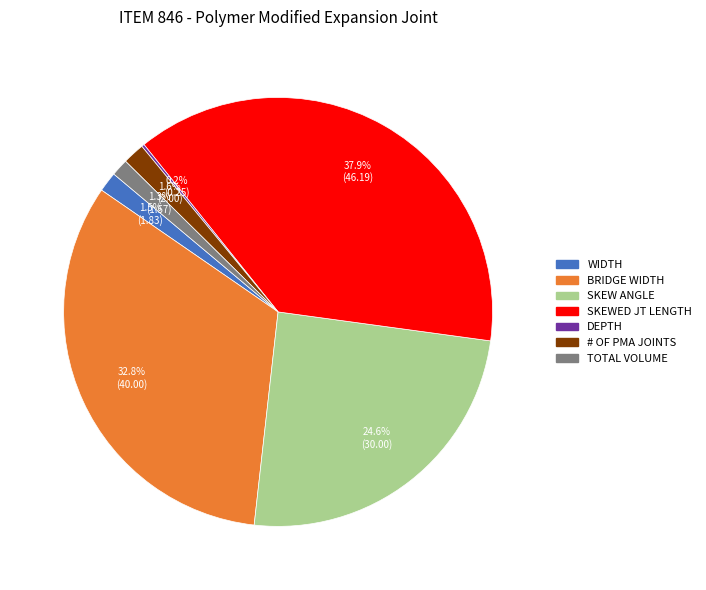

What is the total percentage of SKEW ANGLE and BRIDGE WIDTH?

57.5%